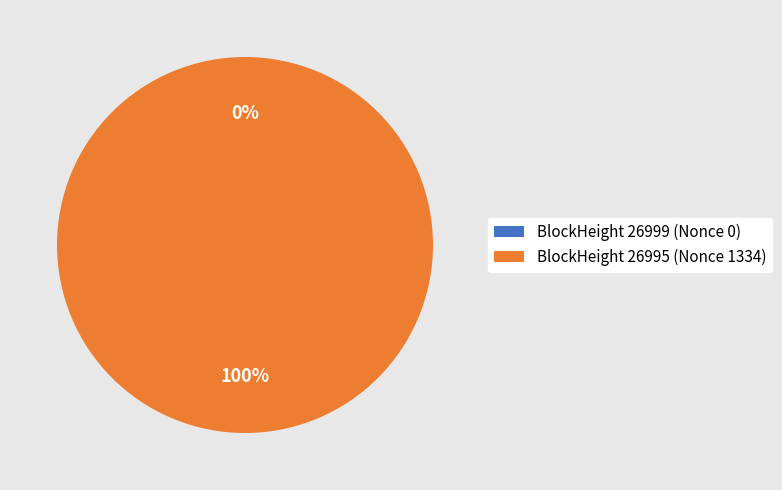

To the nearest percent, what is the difference between the 26999 and 26995 slice percentages?

100%